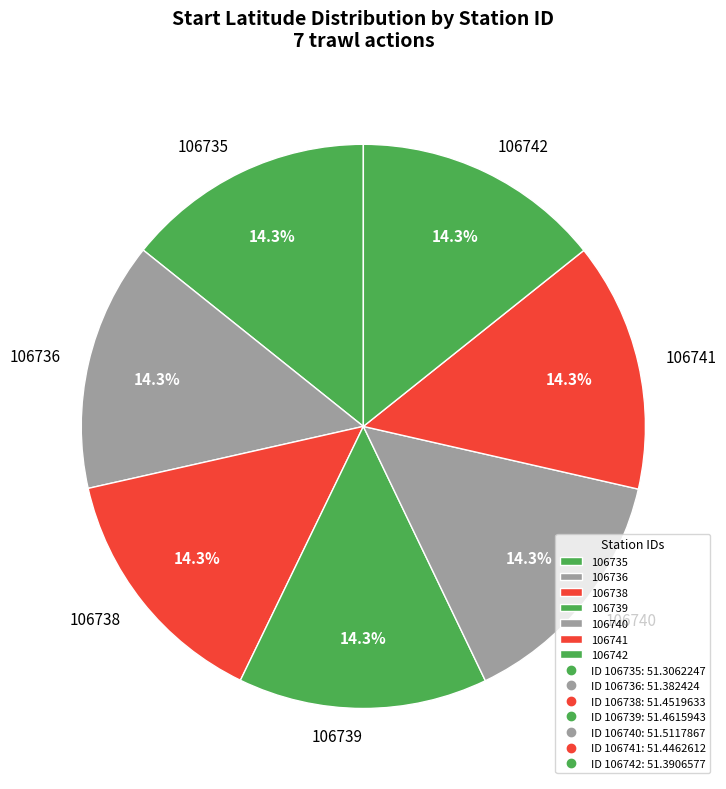

Is there any slice that represents more than half of the pie?

No